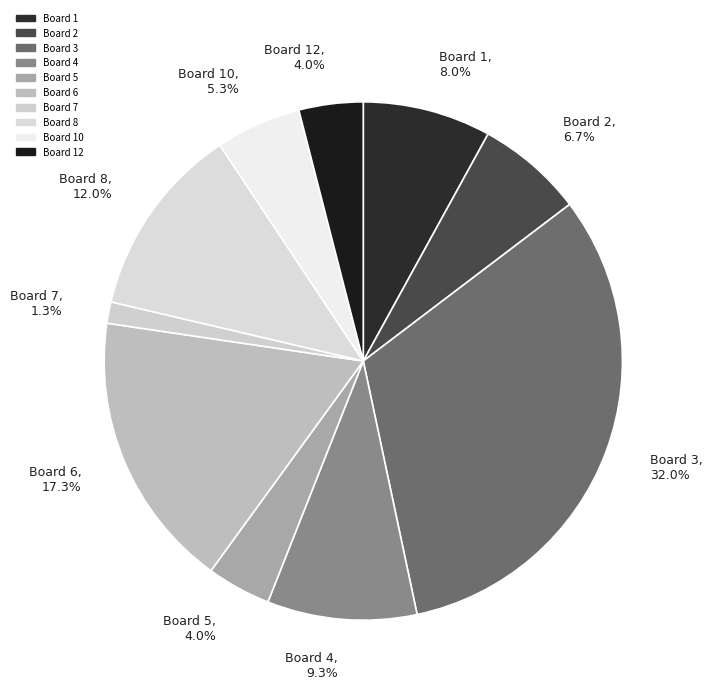

What is the smallest slice in the pie chart?

Board 7, 1.3%